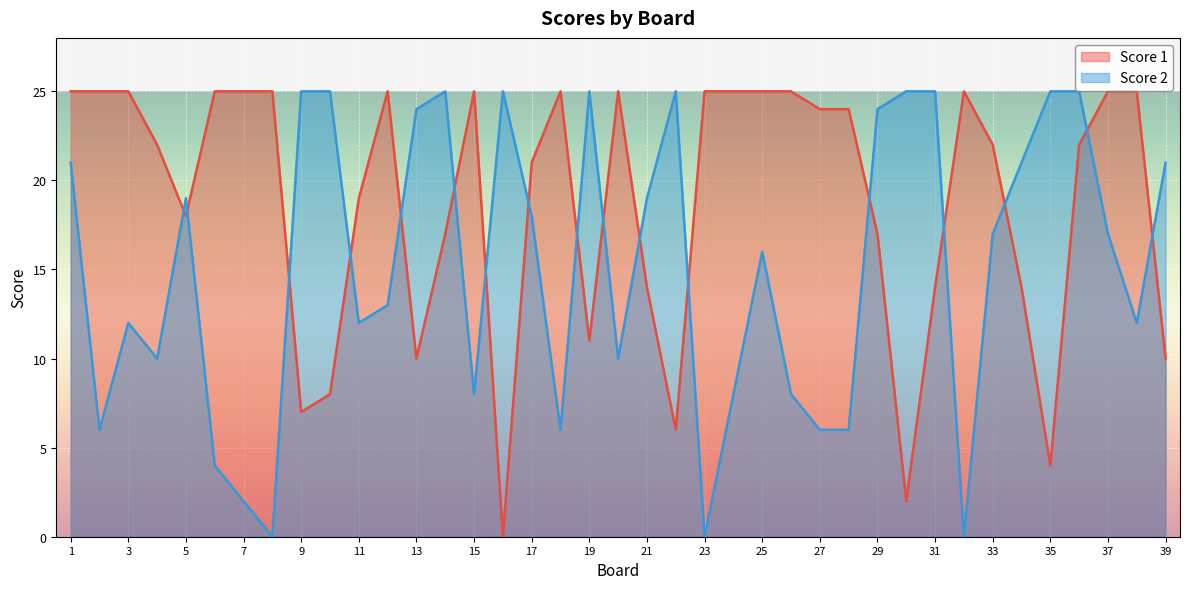

Which category has the lowest value across all series?

16